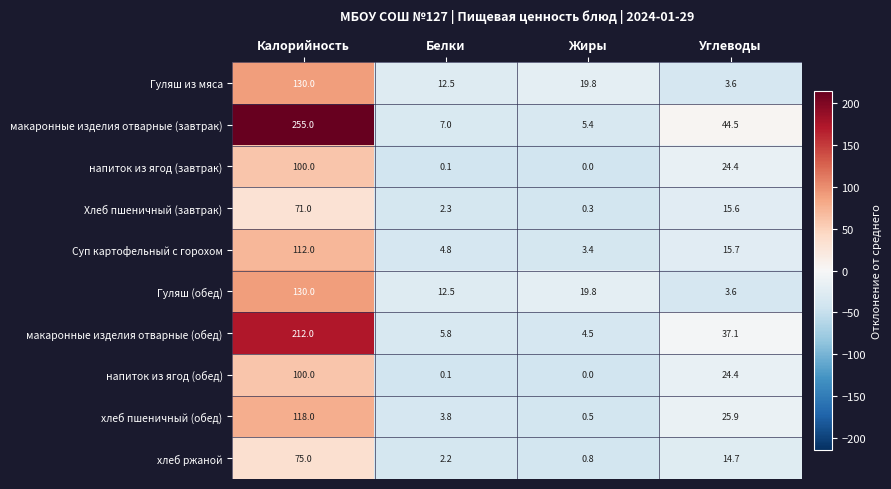

At which label is хлеб пшеничный (обед) closest to 59?

Углеводы